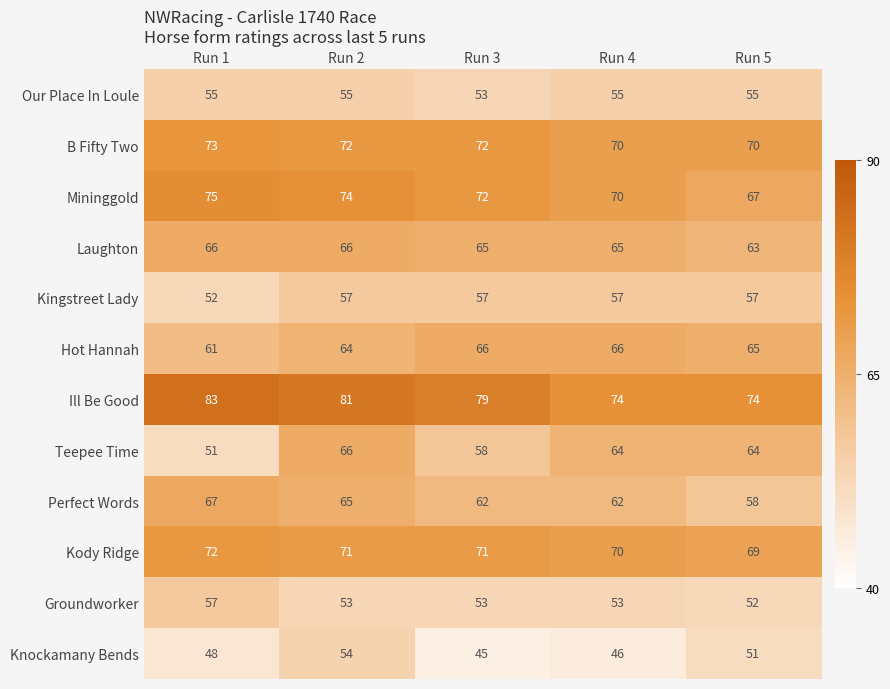

Where is Knockamany Bends nearest to the value 49?

Run 1